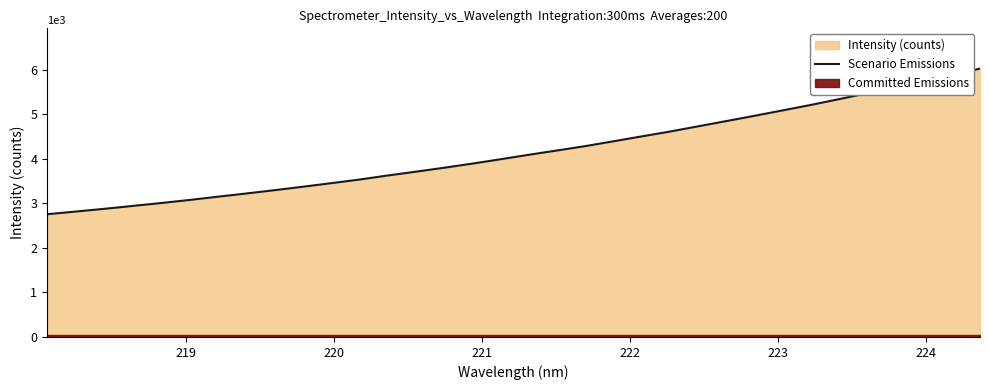

Does the chart have visible grid lines?

No